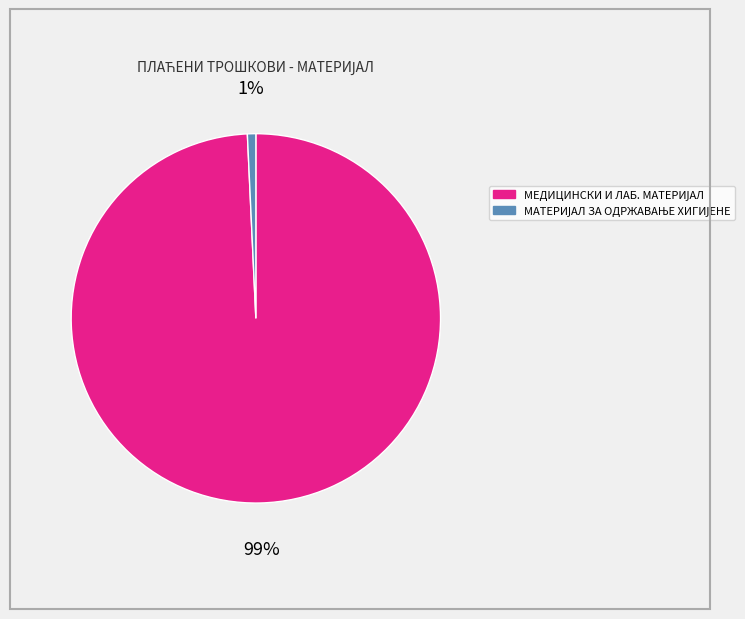

Is there a majority slice in this chart?

Yes